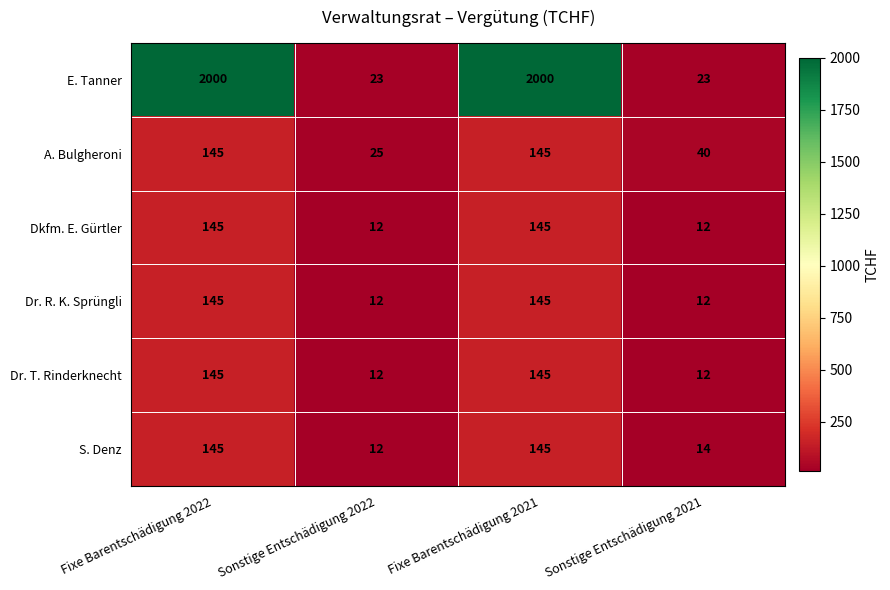

What is the approximate value of A. Bulgheroni at Sonstige Entschädigung 2021, to the nearest 10?

40